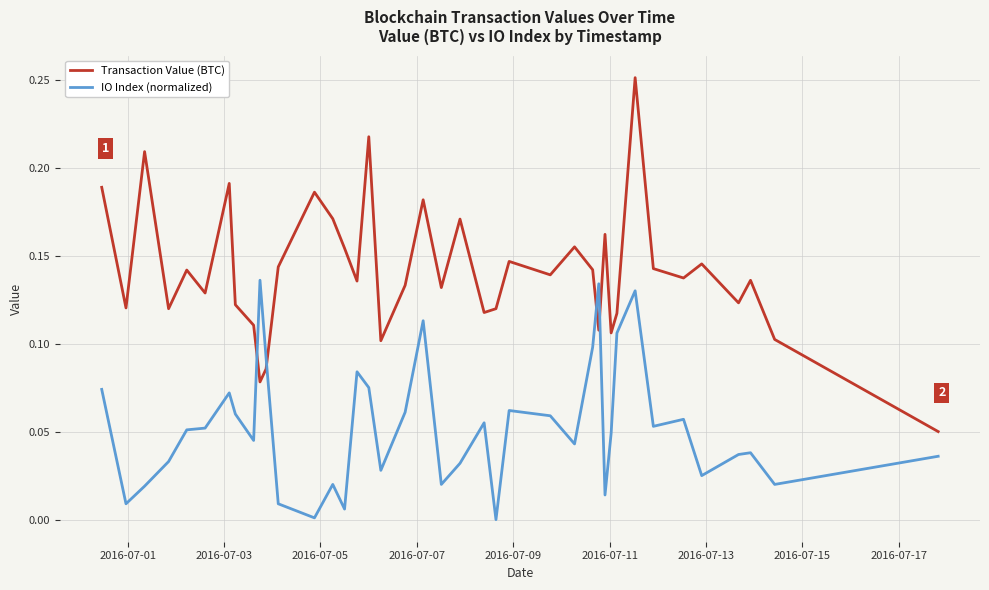

What is the sum of all Transaction Value (BTC) values?

5.6